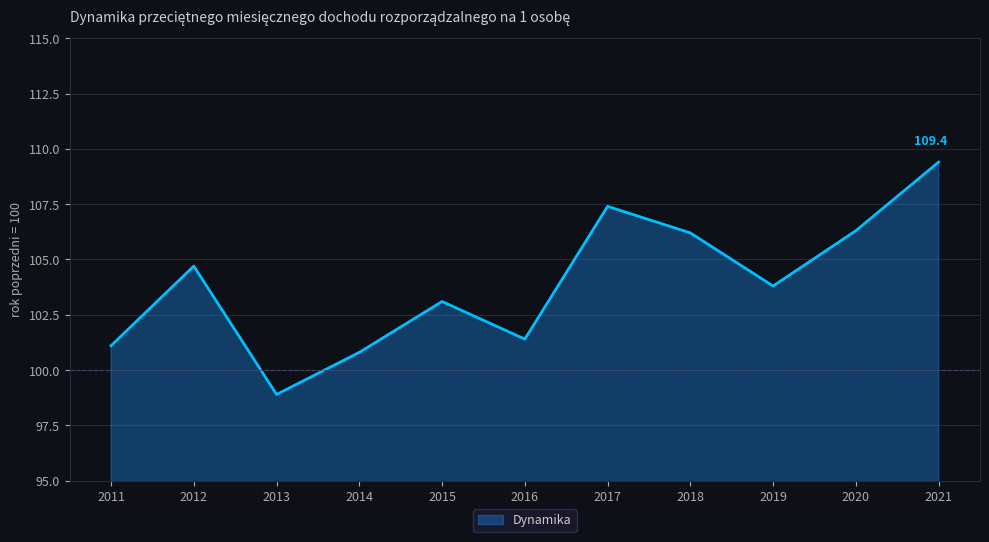

The chart shows a value of 179.8 at 2021. True or false?

False